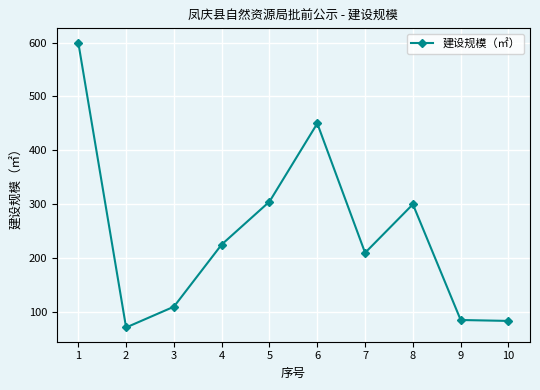

What is the sum of all values?

2440.8